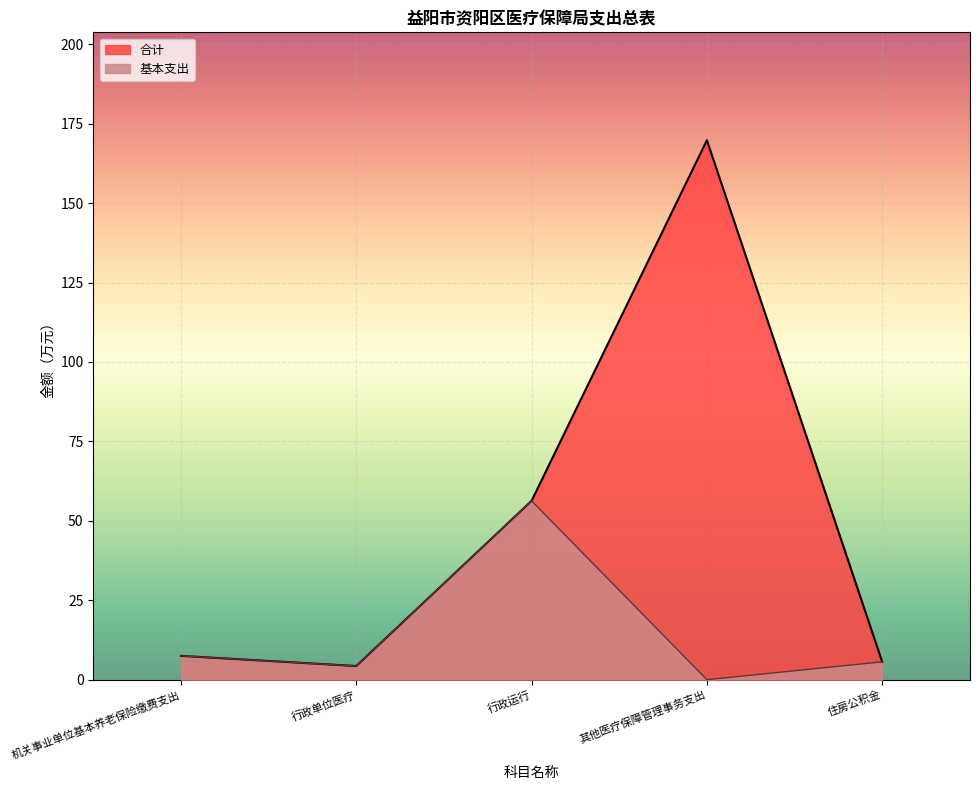

Which series has the largest range (max minus min)?

合计